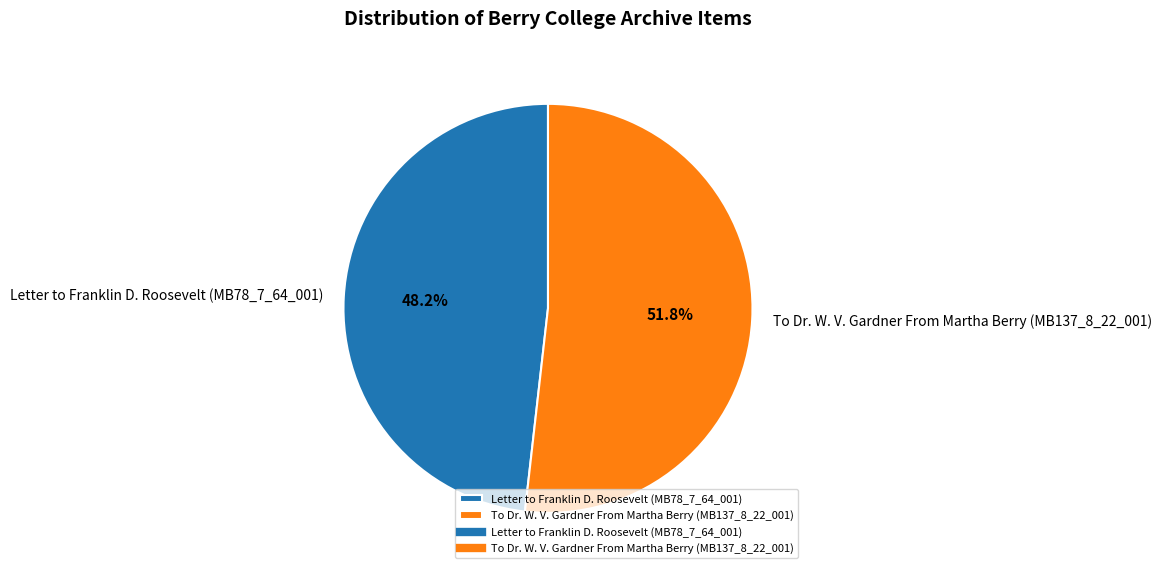

Is there any slice that represents more than half of the pie?

Yes